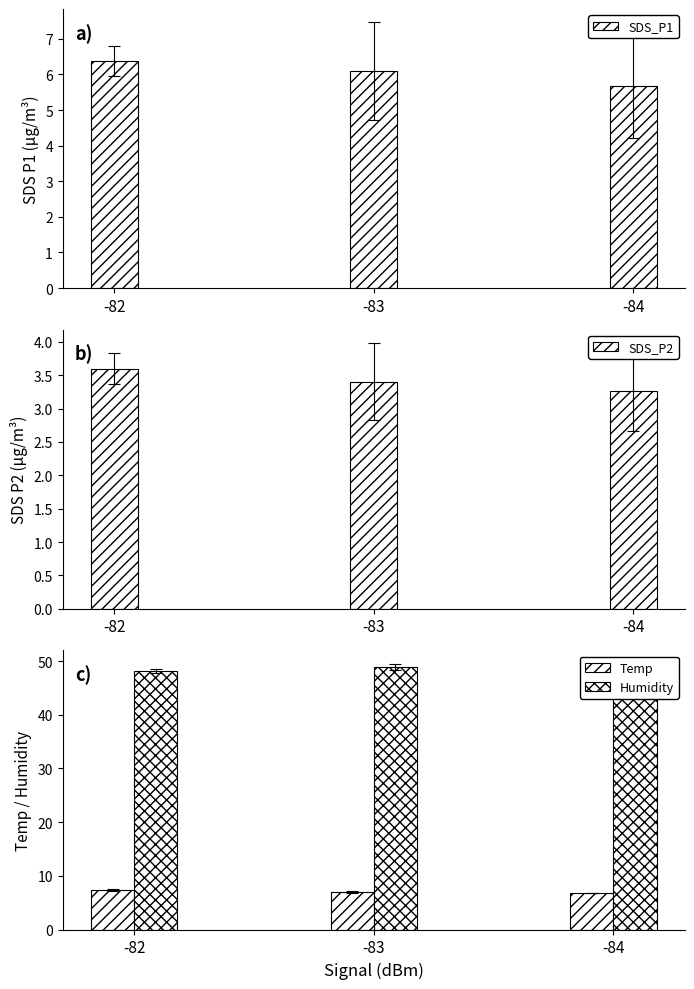

The Humidity series shows 13.8 at -84. True or false?

False